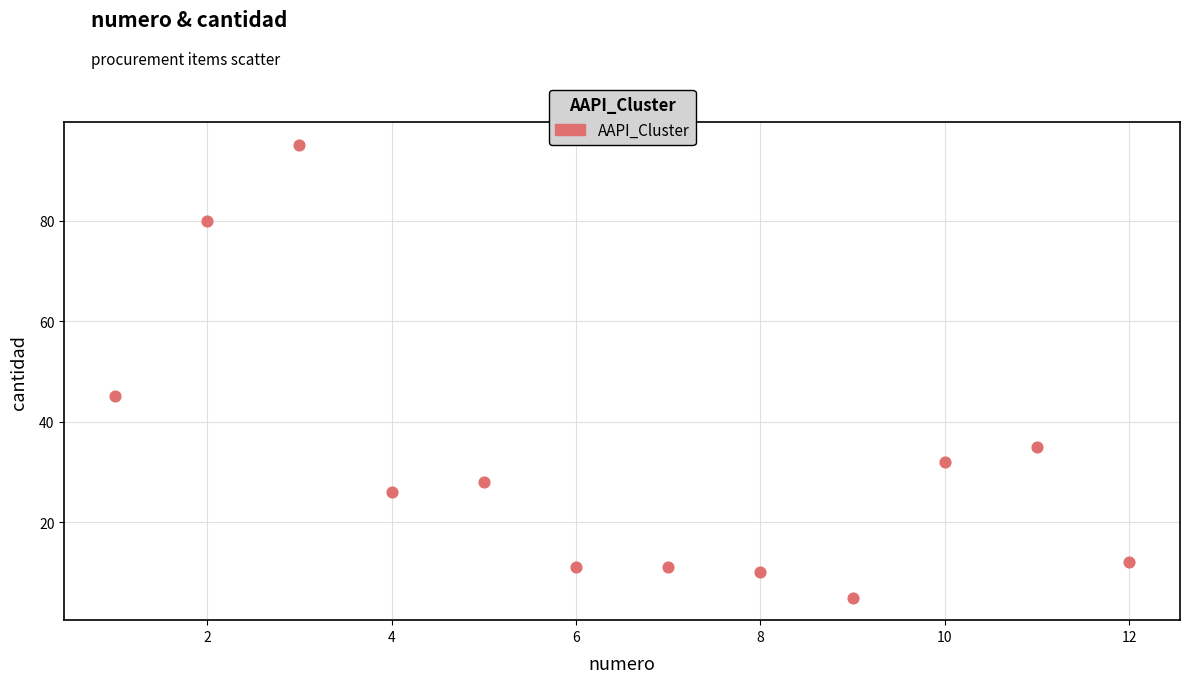

What is the range of Y values (max minus min)?

90